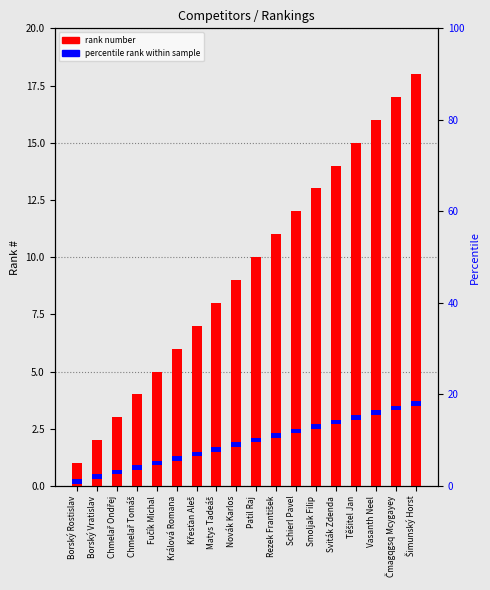

Which has a higher value, Těšitel Jan or Patil Raj?

Těšitel Jan